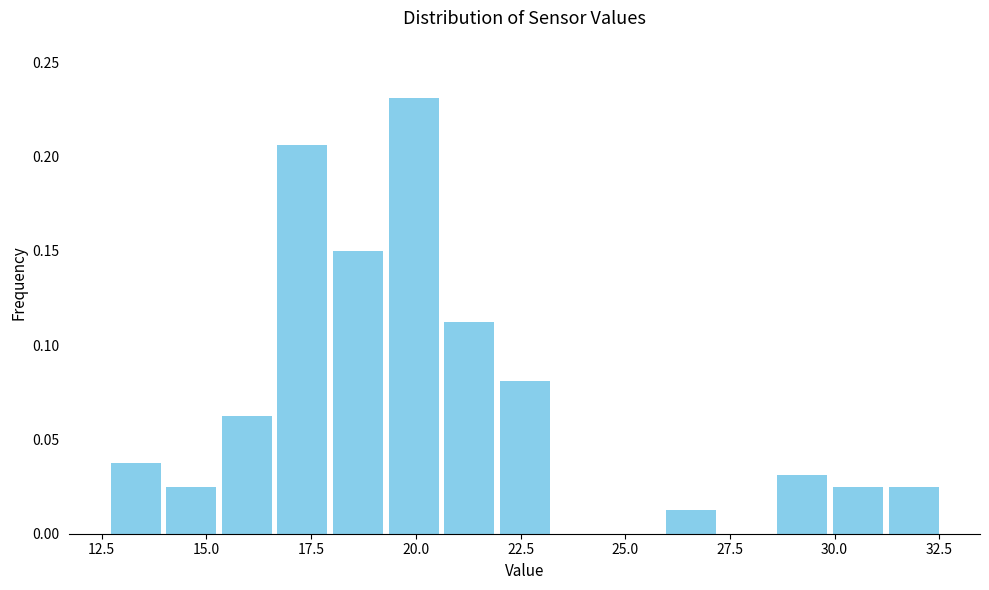

Around what value on the x-axis is the tallest bar? Give the approximate position of its centre, as read against the axis.

20.0